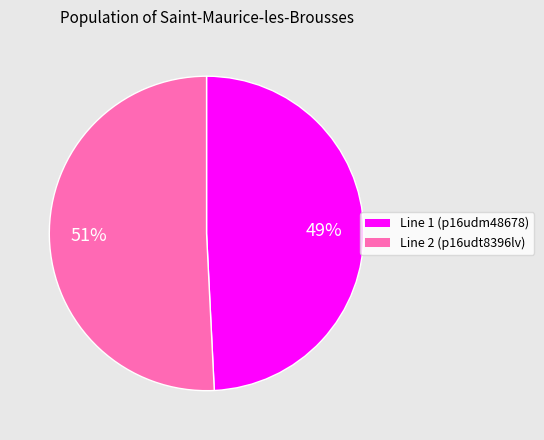

To the nearest percent, what portion does Line 1 (p16udm48678) represent?

49%